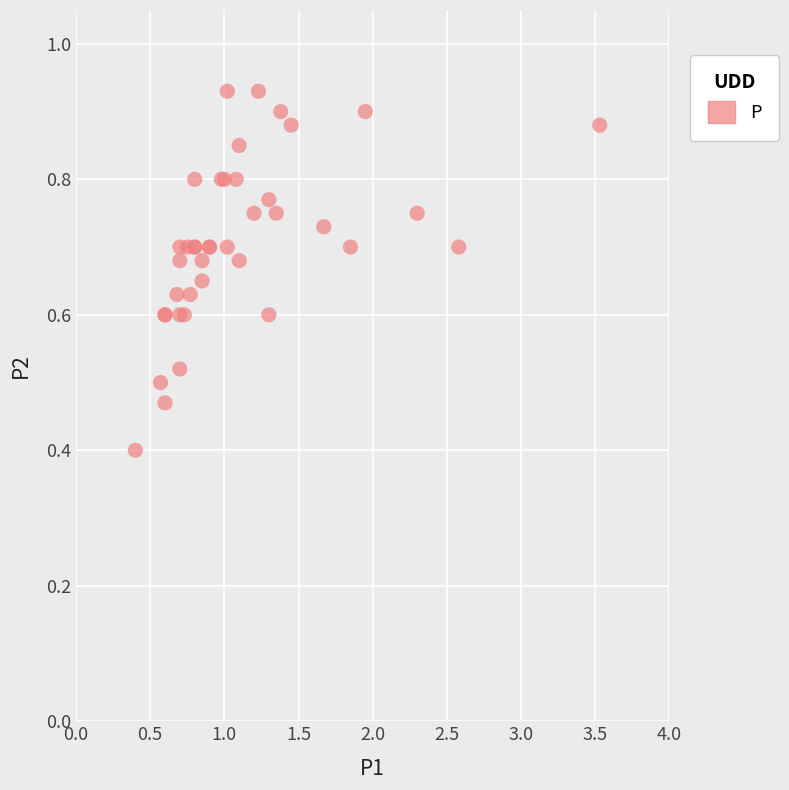

What Y value in the scatter plot is closest to 0?

0.4